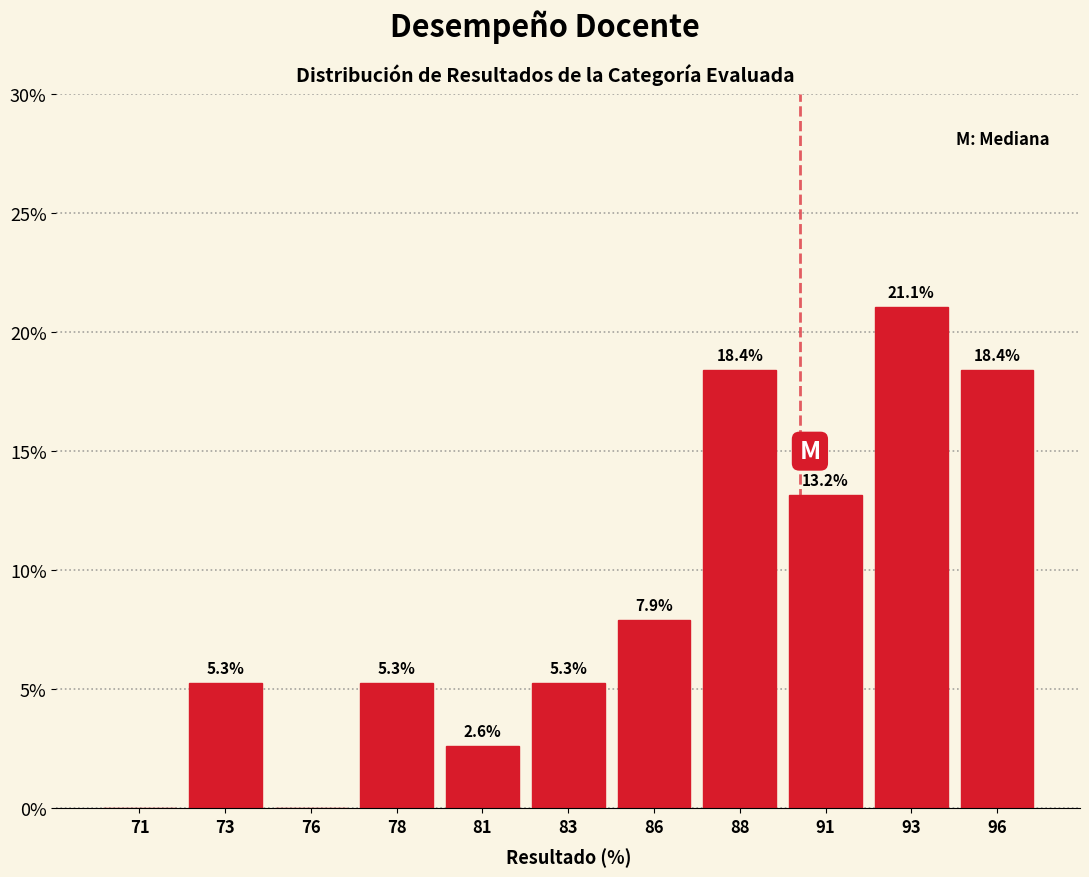

Reading right to left, what are all the values shown in this chart?

96=18.4	93=21.1	91=13.2	88=18.4	86=7.9	83=5.3	81=2.6	78=5.3	76=0.0	73=5.3	71=0.0